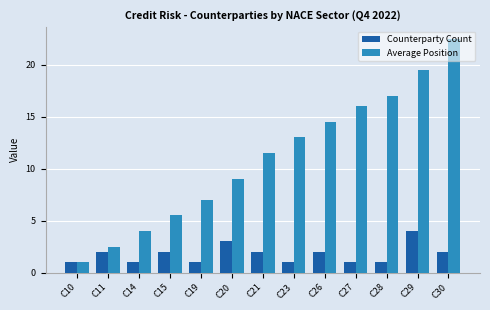

What is the value of the Average Position bar at the 11th from the left?

17.0